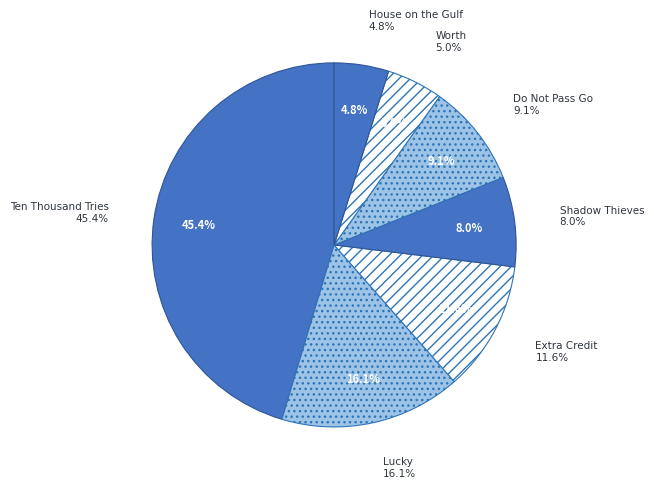

Does Extra Credit represent more than half of the total?

No